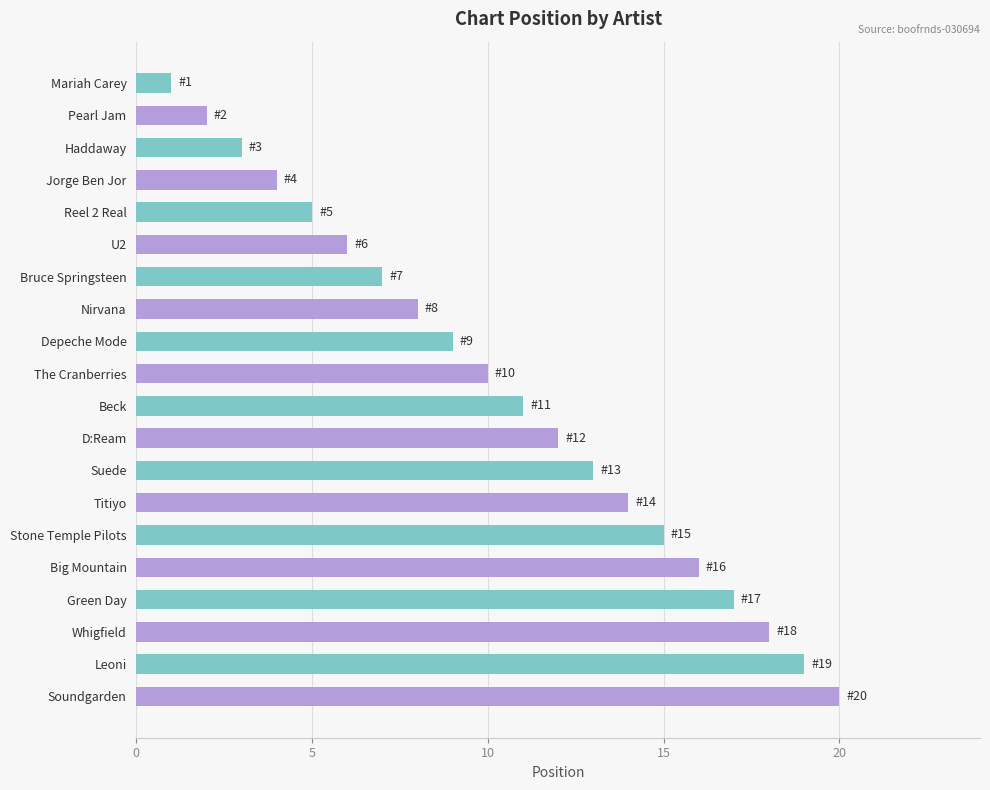

What is the difference between the maximum and minimum values?

19